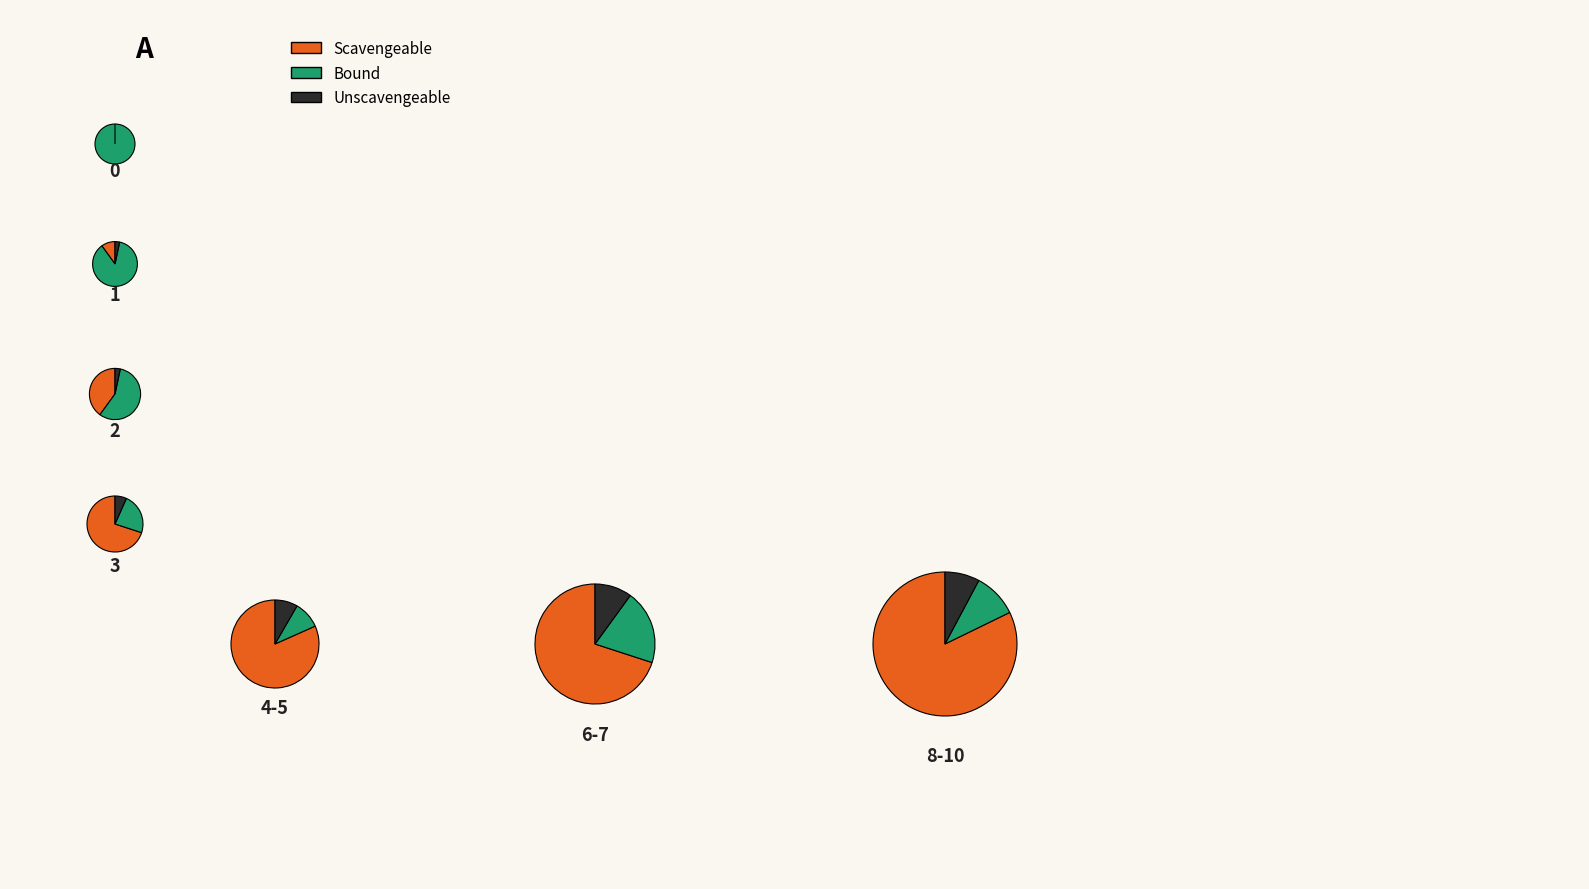

What percentage is the 4-5 slice, to the nearest percent?

5%